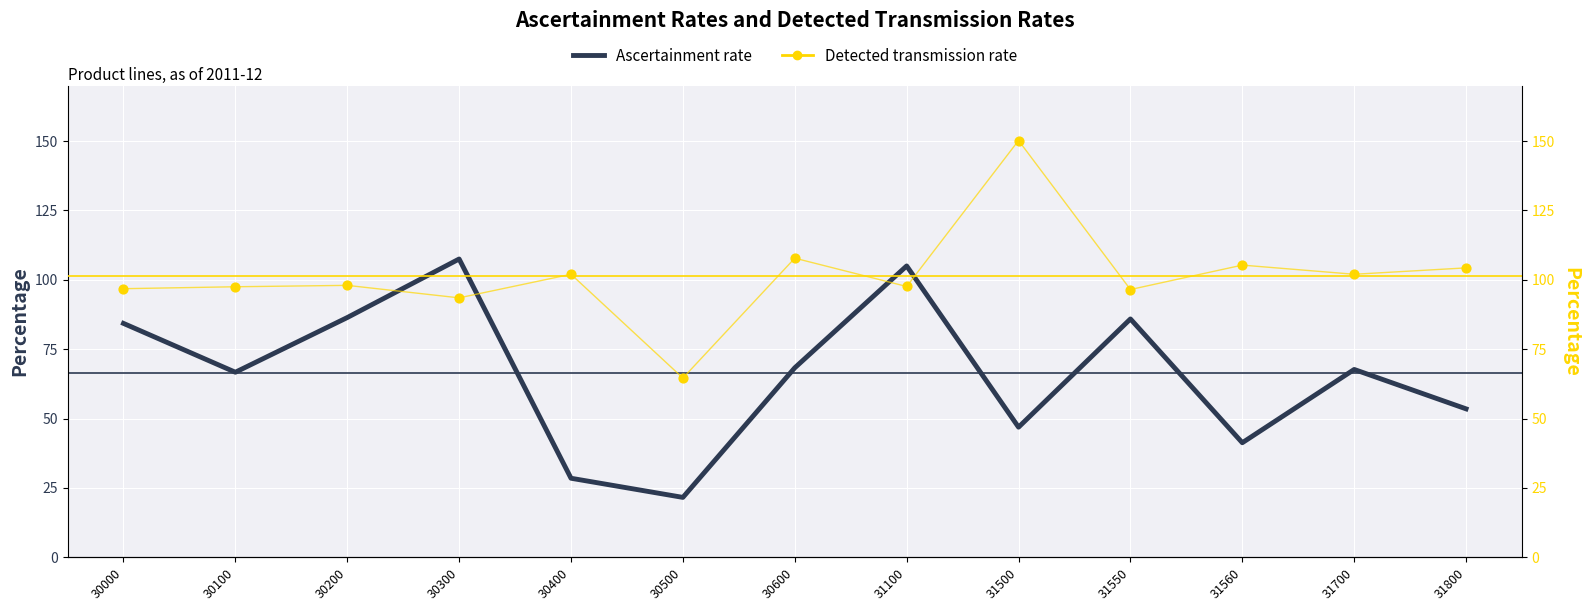

What are all the series names shown in the legend?

Ascertainment rate, Detected transmission rate